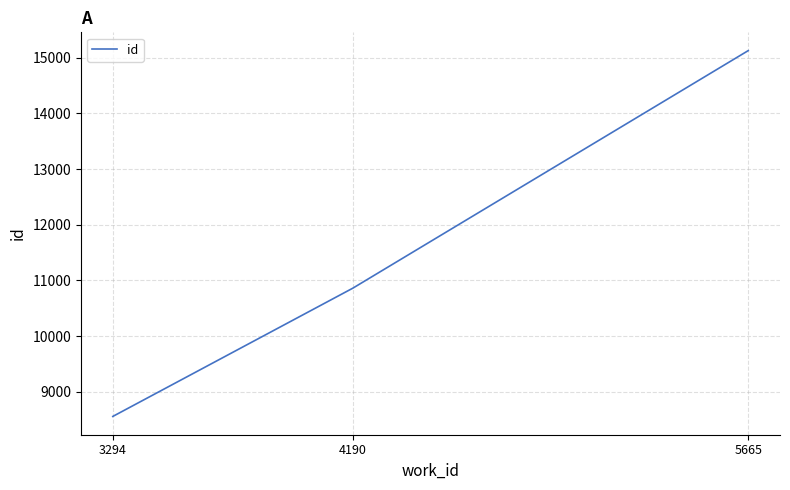

How many distinct data groups are displayed?

1